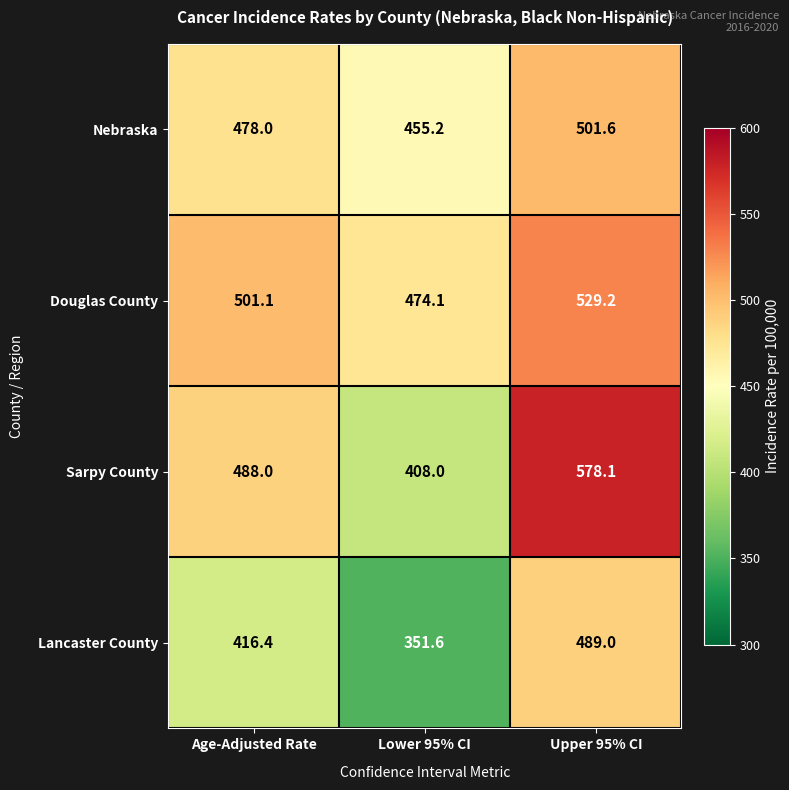

What is the difference between the maximum and minimum values in the Nebraska series?

46.4